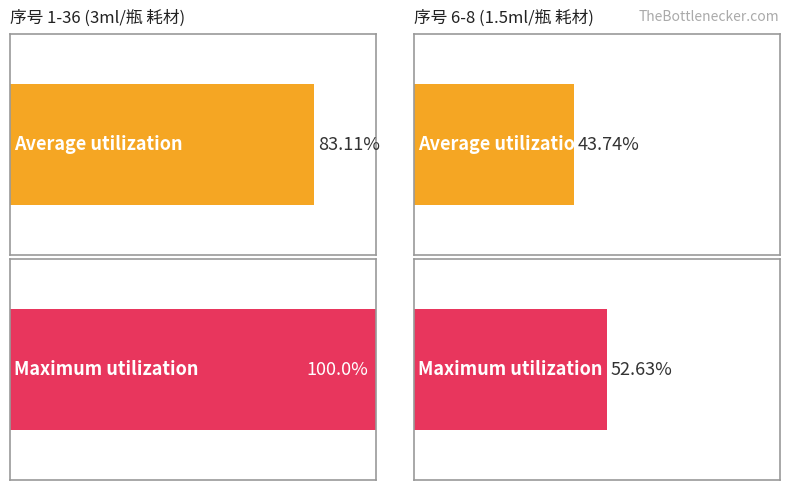

How many bars are there in each group?

2